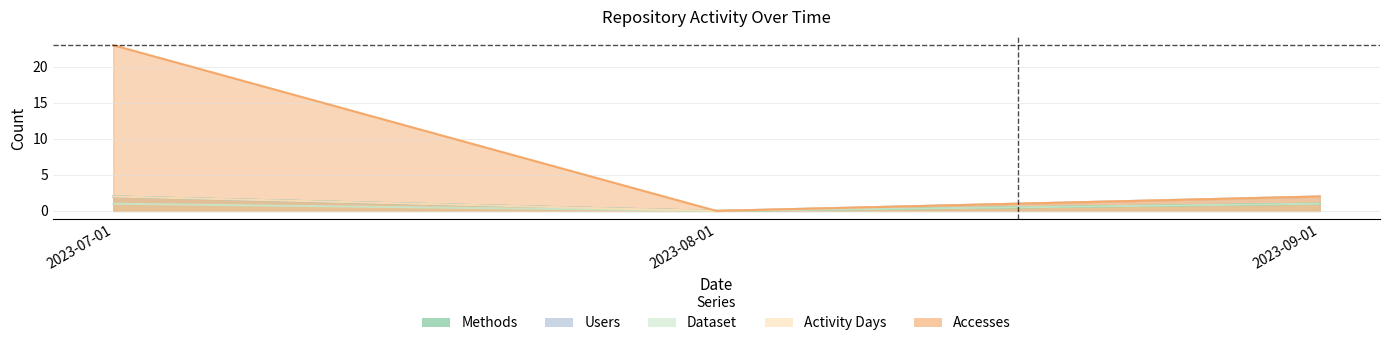

At which category is the sum across all series the highest?

2023-07-01